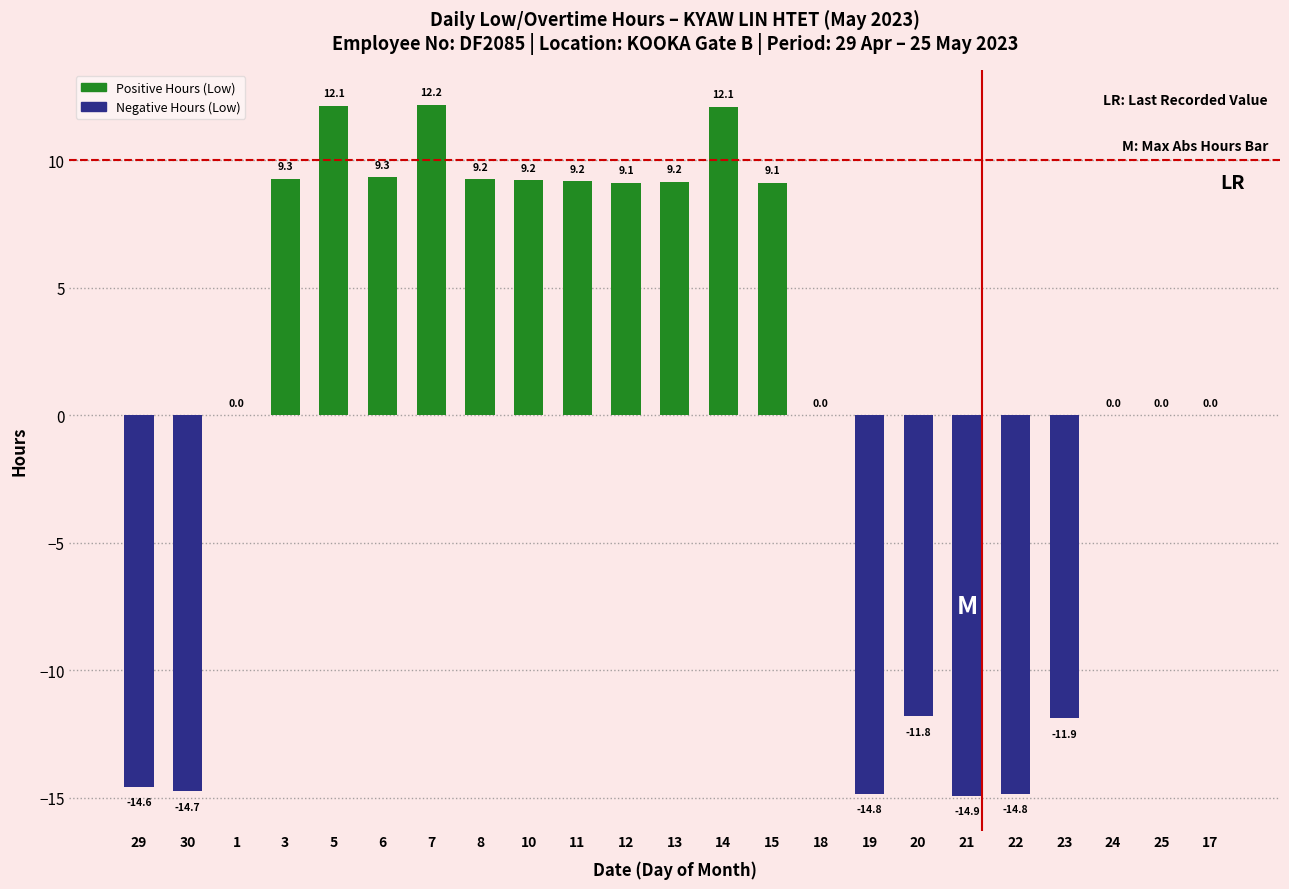

The chart shows a value of -11.8 at 20. True or false?

True